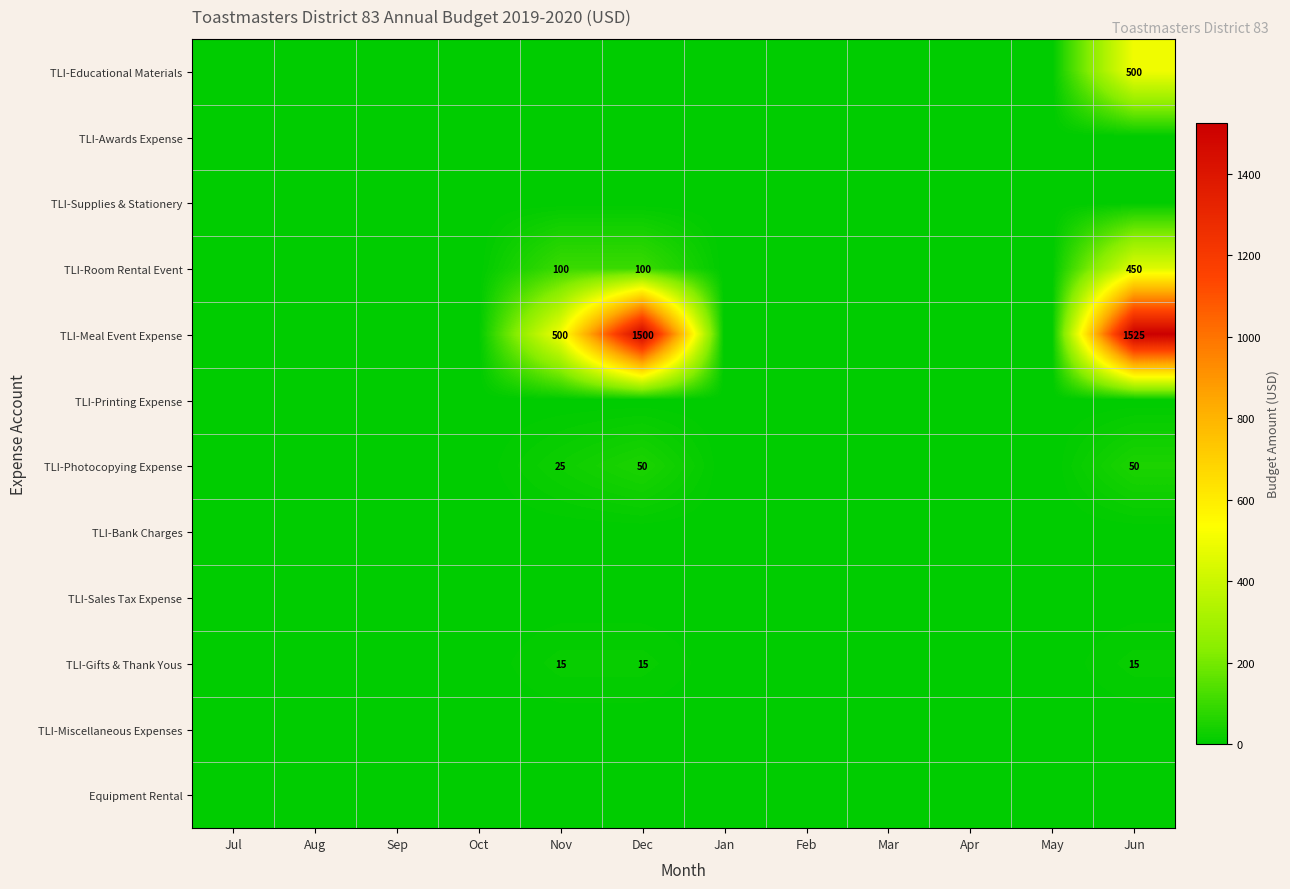

Is it true that TLI-Photocopying Expense equals 50 at Jun?

True